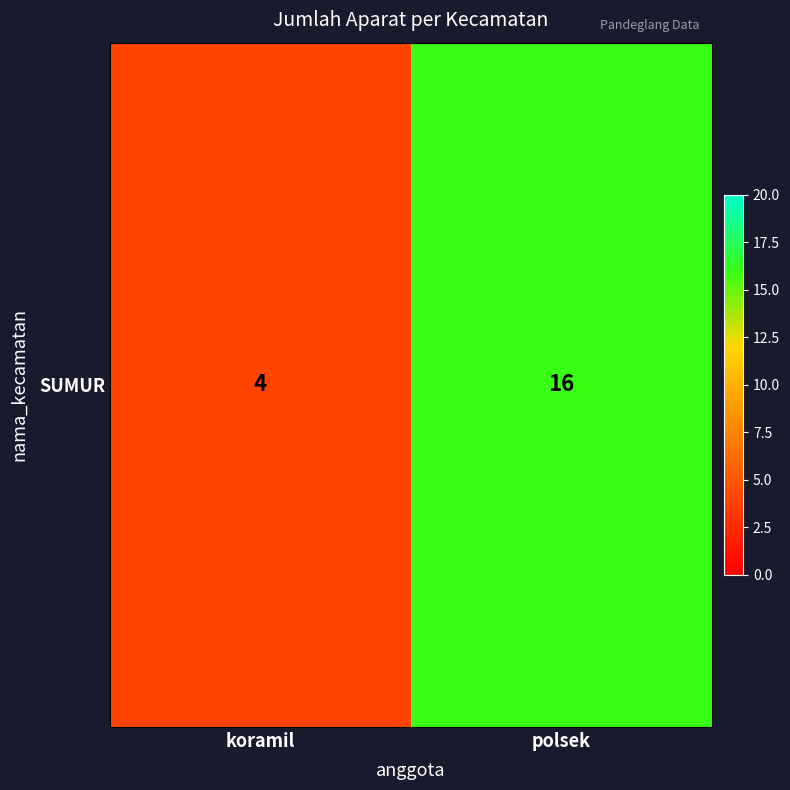

The value at polsek is 16. True or false?

True